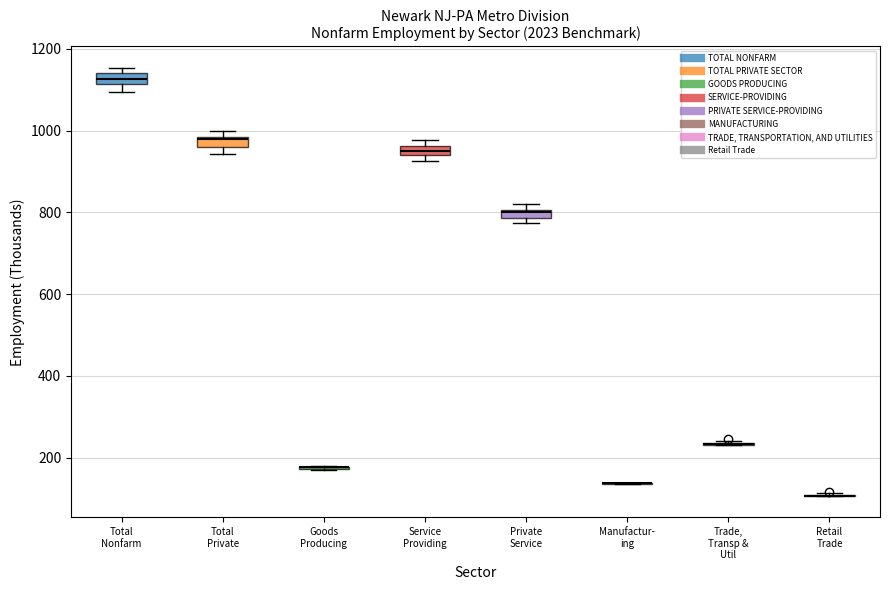

Where is the lower edge of the box for Private Service on the y-axis? The values are not printed on the chart, so give them approximately, as read against the axis.

780